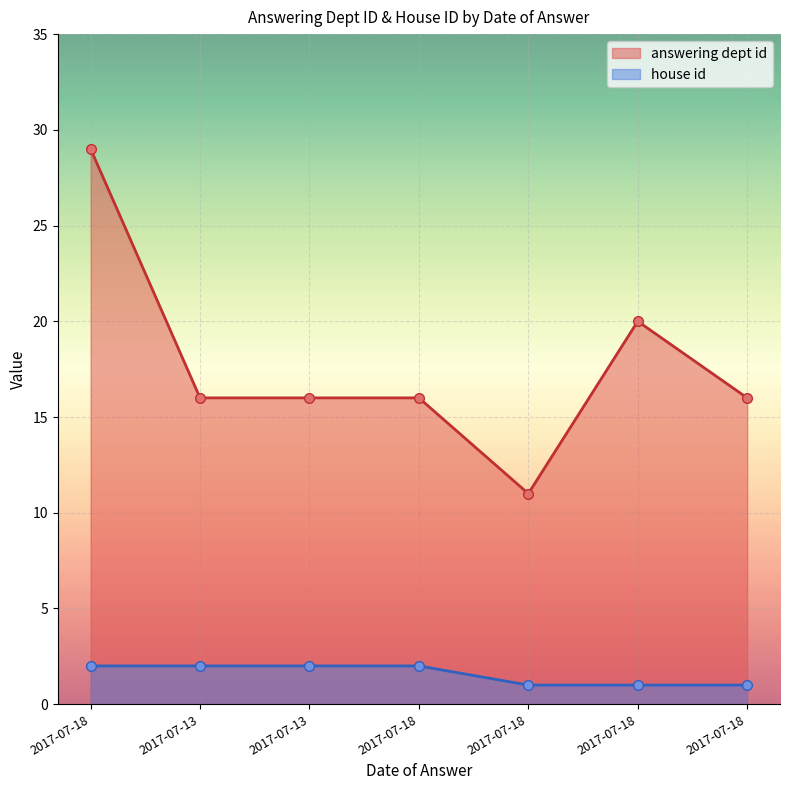

What is the difference between the maximum and second lowest values in the house id series?

1